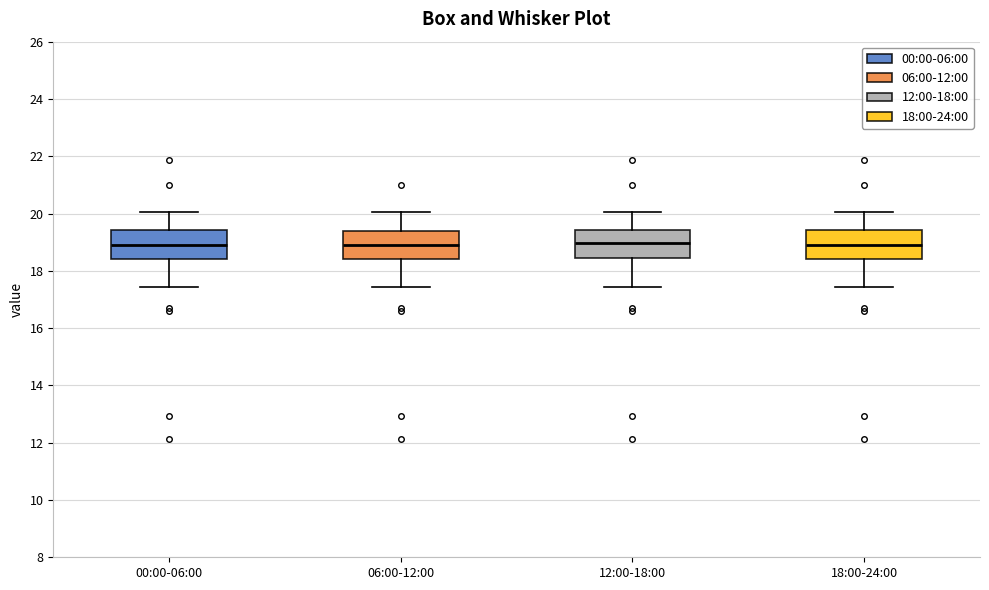

Reading left to right, read every box against the y-axis: the position of its median line, the range the box covers, and the ends of its whiskers. The values are not printed on the chart, so give them approximately, as read against the axis.

00:00-06:00: median 19.0, box 18.4 to 19.4, whiskers 17.4 to 20.0
06:00-12:00: median 19.0, box 18.4 to 19.4, whiskers 17.4 to 20.0
12:00-18:00: median 19.0, box 18.4 to 19.4, whiskers 17.4 to 20.0
18:00-24:00: median 19.0, box 18.4 to 19.4, whiskers 17.4 to 20.0